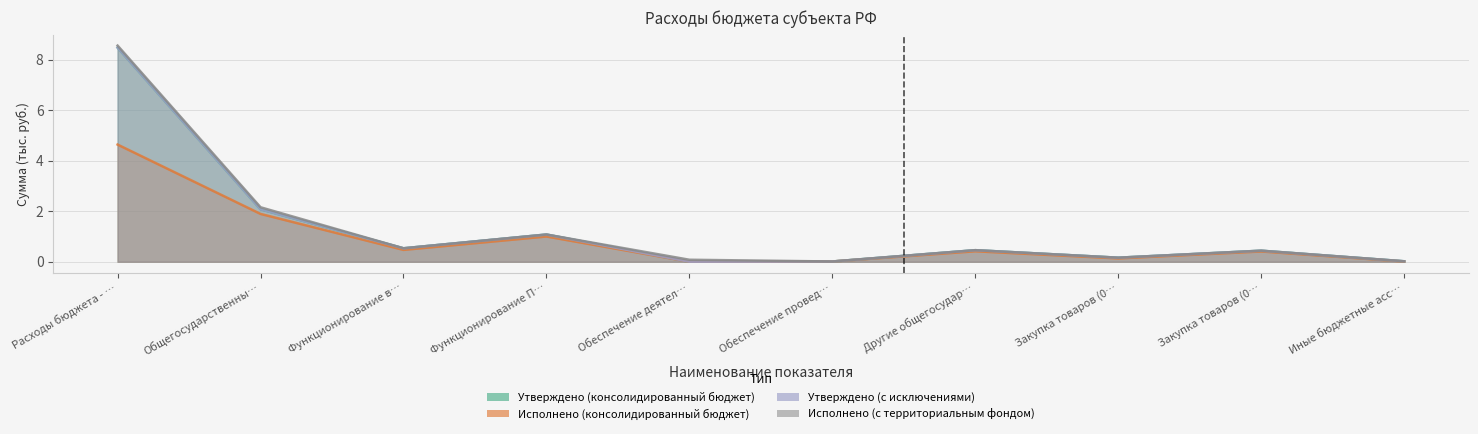

How many categories are shown in the chart?

10